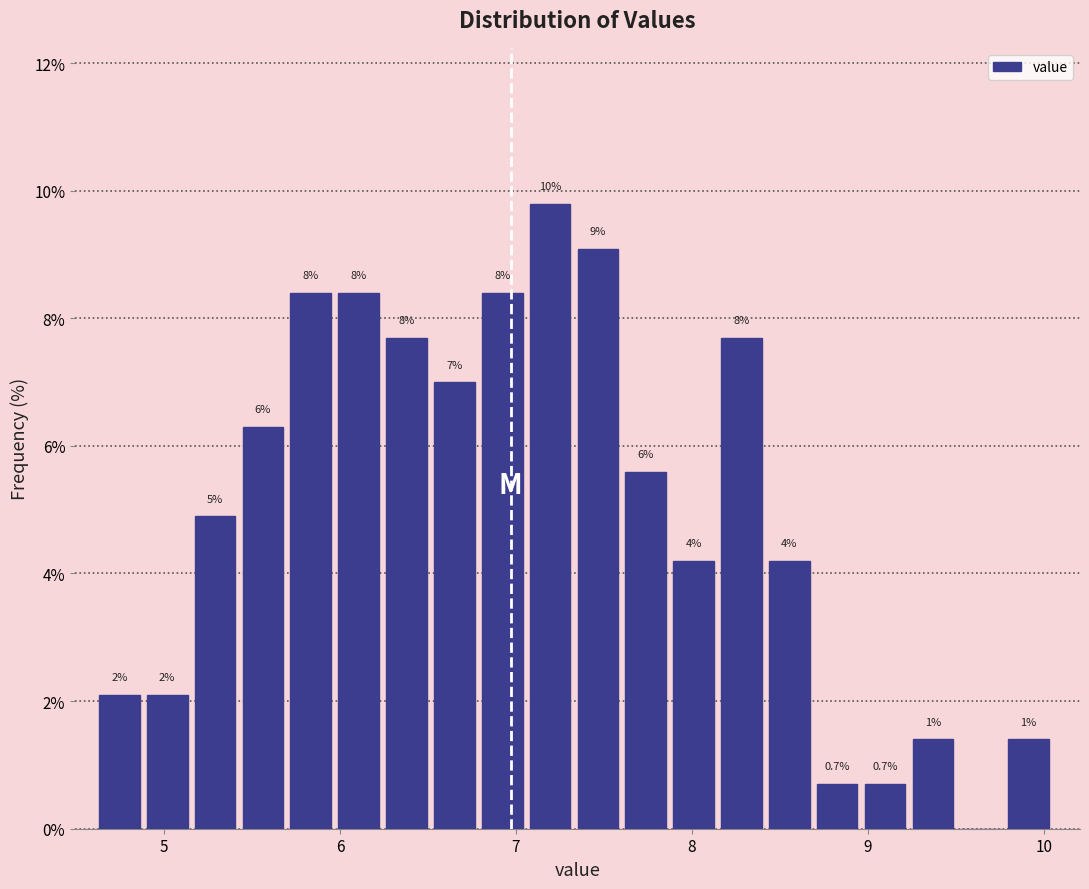

Around what value on the x-axis is the tallest bar? Give the approximate position of its centre, as read against the axis.

7.2